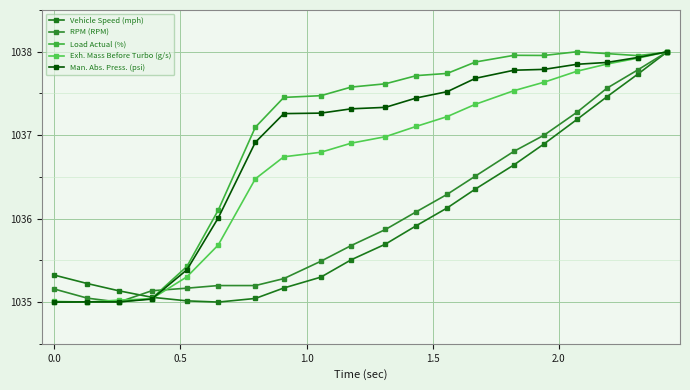

List the series in order of their peak value, lowest first.

Vehicle Speed (mph), RPM (RPM), Load Actual (%), Exh. Mass Before Turbo (g/s), Man. Abs. Press. (psi)